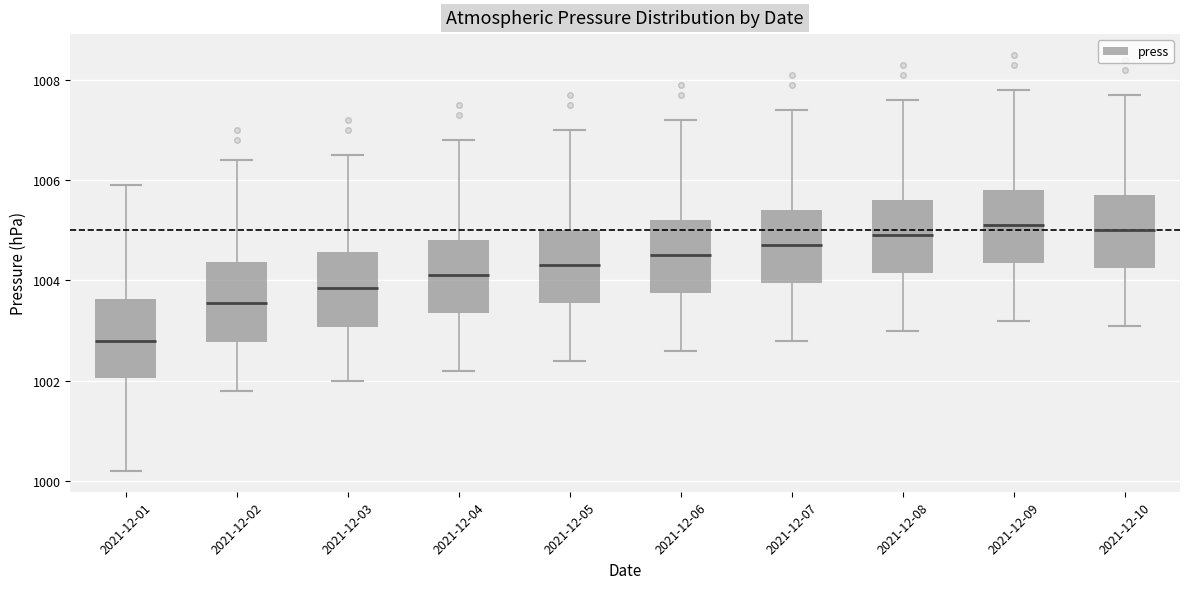

Where does the upper whisker of the box for 2021-12-08 end on the y-axis? The values are not printed on the chart, so give them approximately, as read against the axis.

1007.6